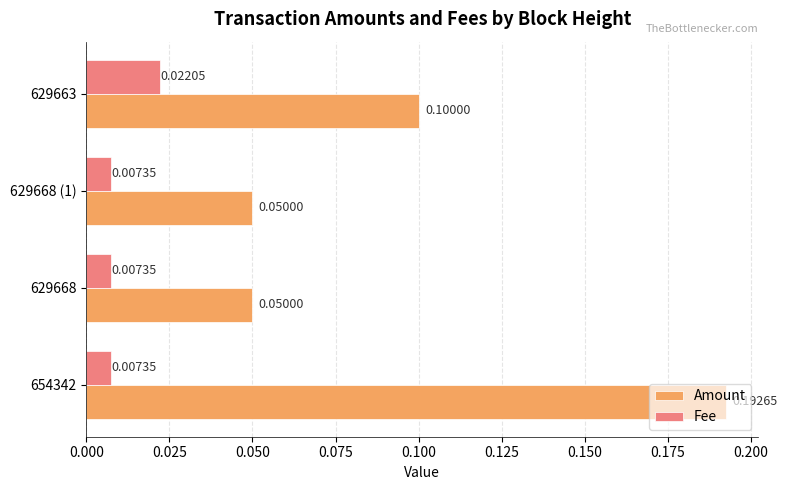

Is the value of Amount at 629663 greater than the value of Fee at 629668?

Yes